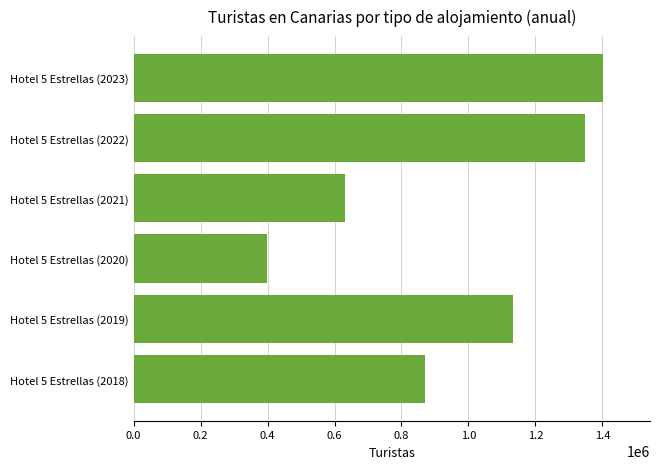

The value at Hotel 5 Estrellas (2023) is 1402053. True or false?

True